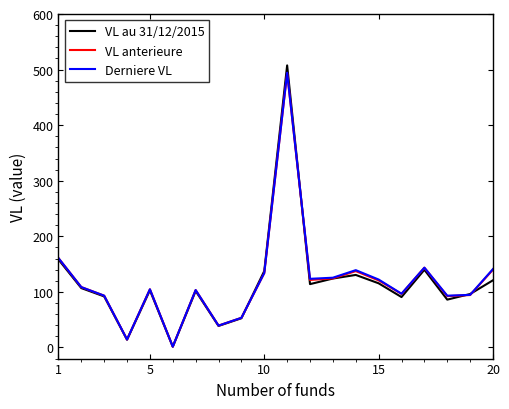

What is the maximum value for VL au 31/12/2015?

507.5